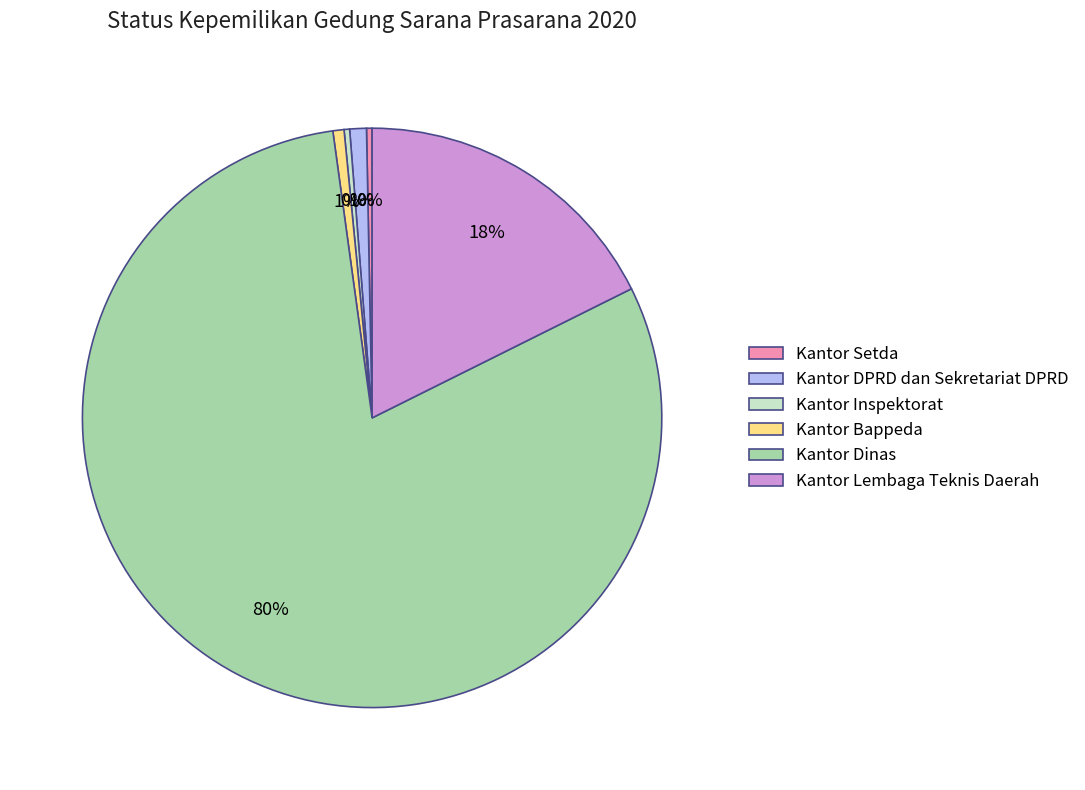

Do Kantor Lembaga Teknis Daerah and Kantor Setda together represent more than half of the pie?

No